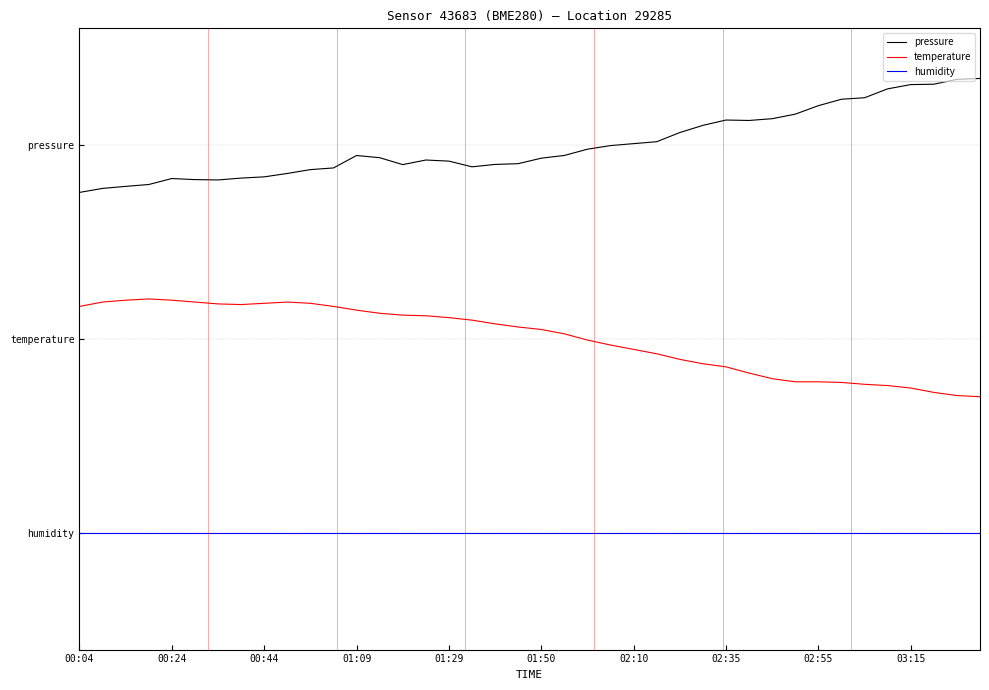

List the series in order of their overall mean, lowest first.

humidity, temperature, pressure